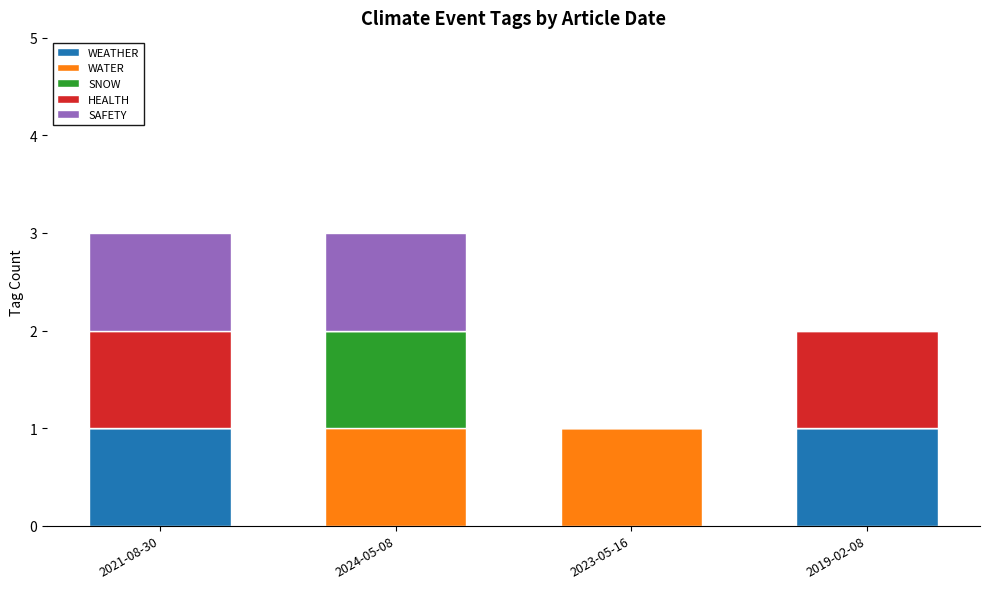

True or false: WEATHER has a value of 1 at 2019-02-08.

True